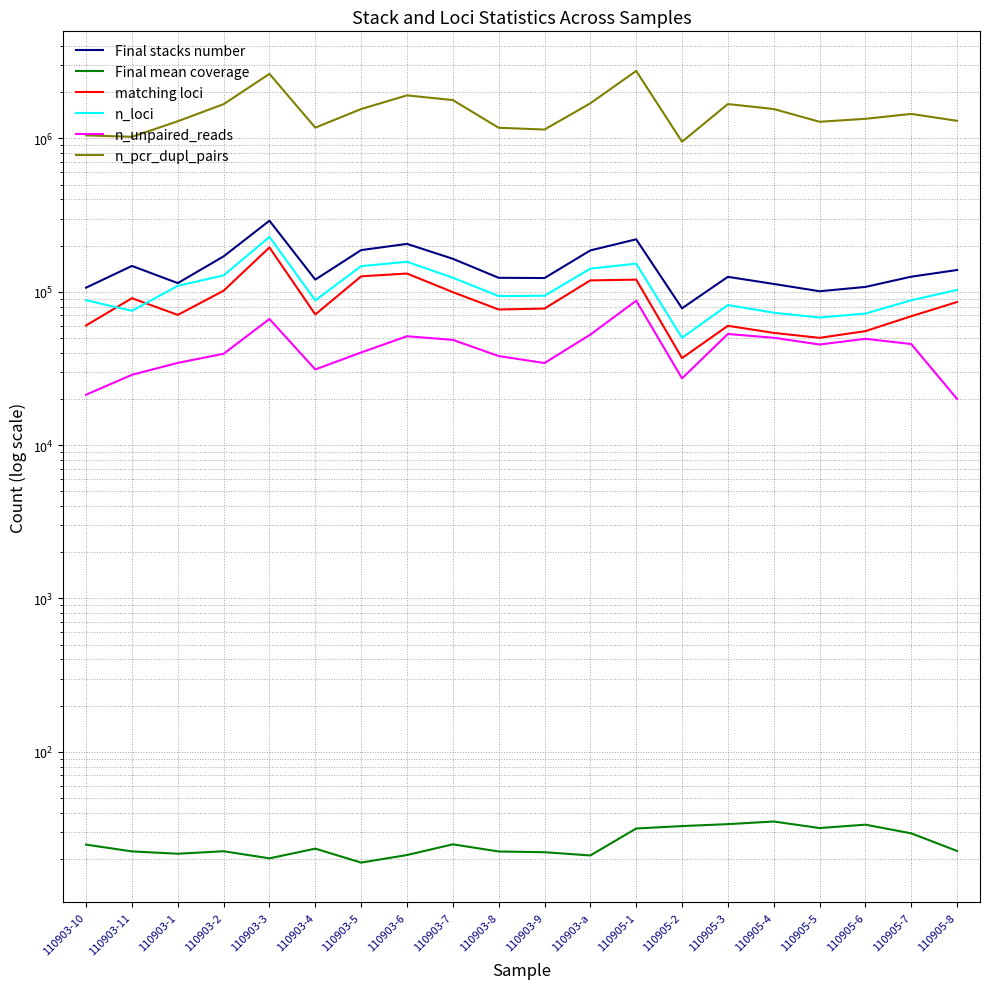

The value of Final mean coverage at 110905-3 is 49.5. True or false?

False